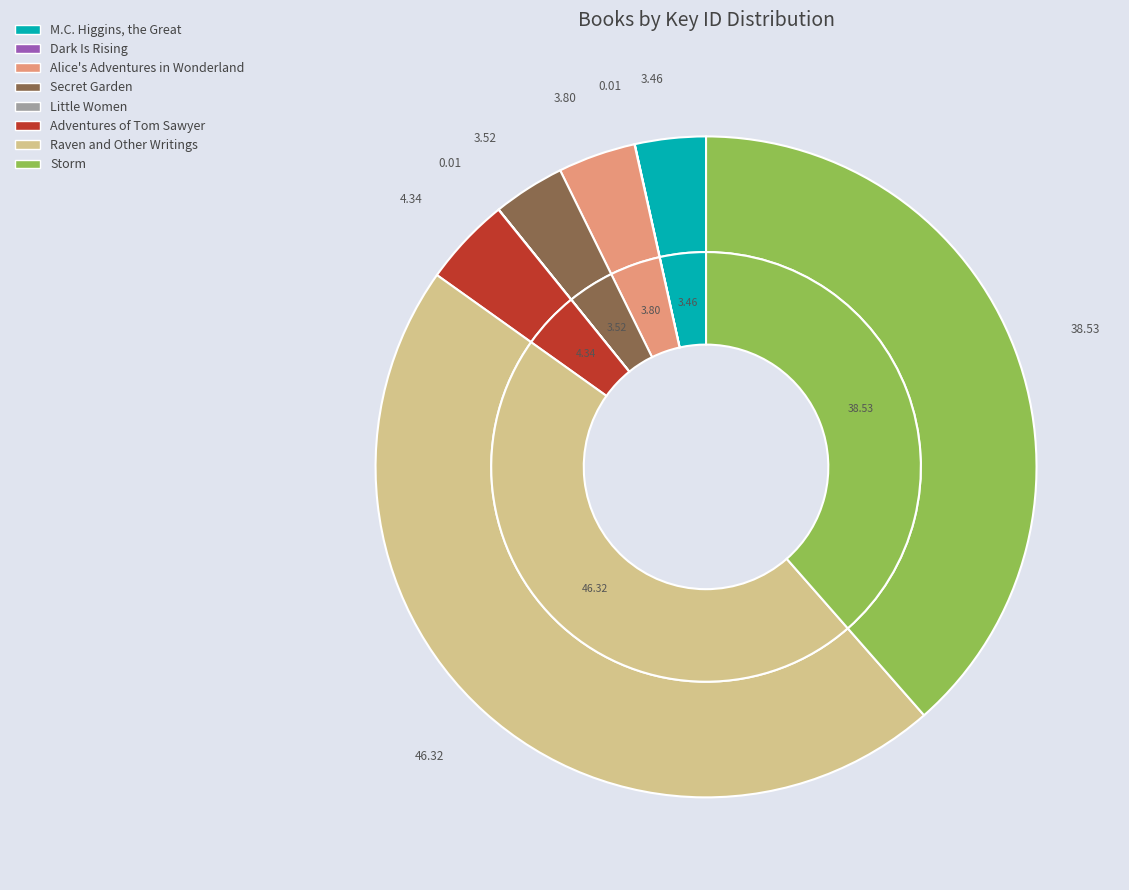

Does M.C. Higgins, the Great represent more than half of the total?

No